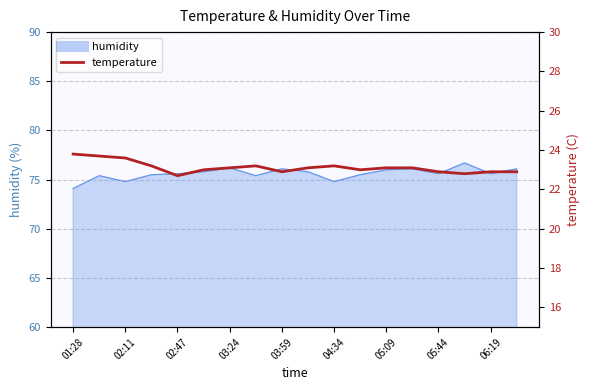

Does the chart have visible grid lines?

Yes